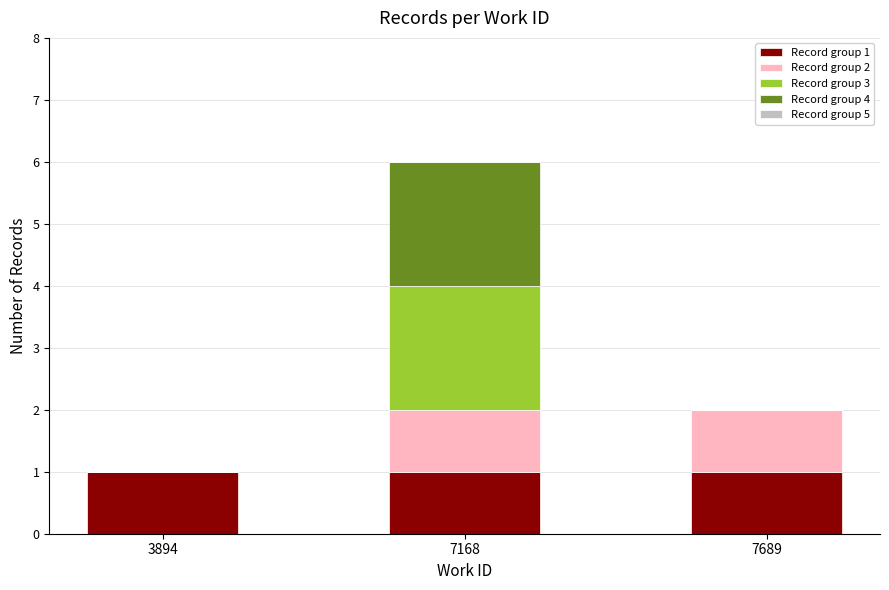

How many data points does each series have?

3